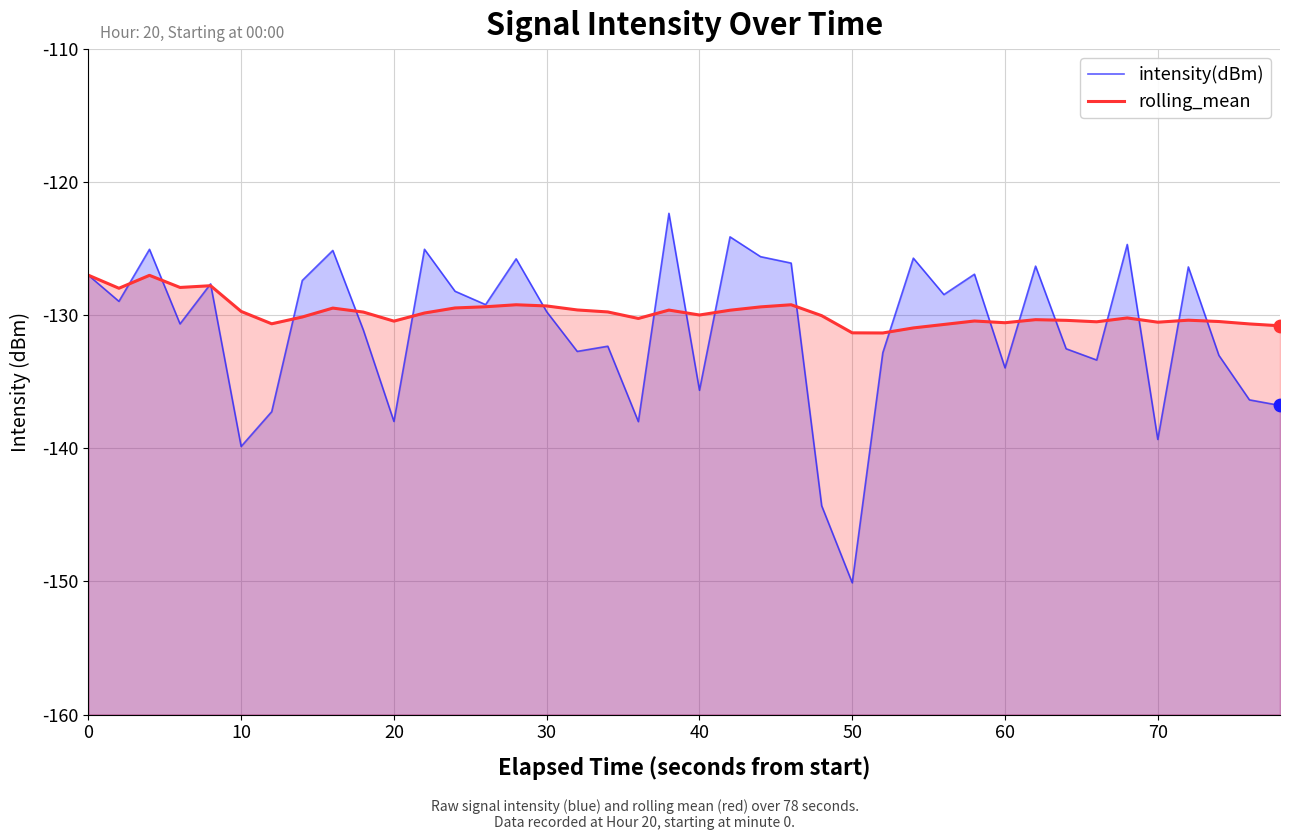

What are all the series names shown in the legend?

intensity(dBm), rolling_mean